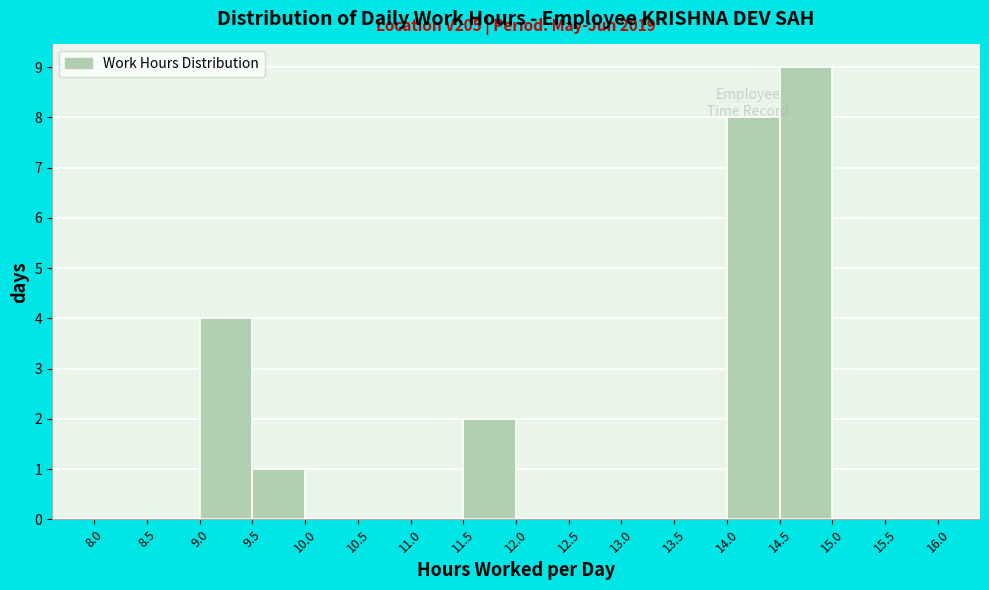

Which range on the x-axis has the tallest bar?

14.5 to 15.0